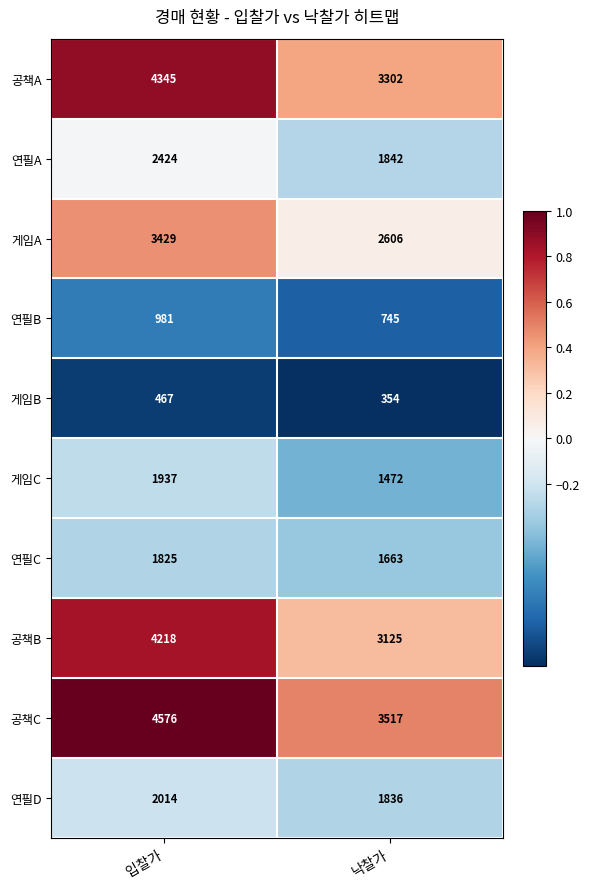

True or false: 연필A has a value of 1842 at 낙찰가.

True